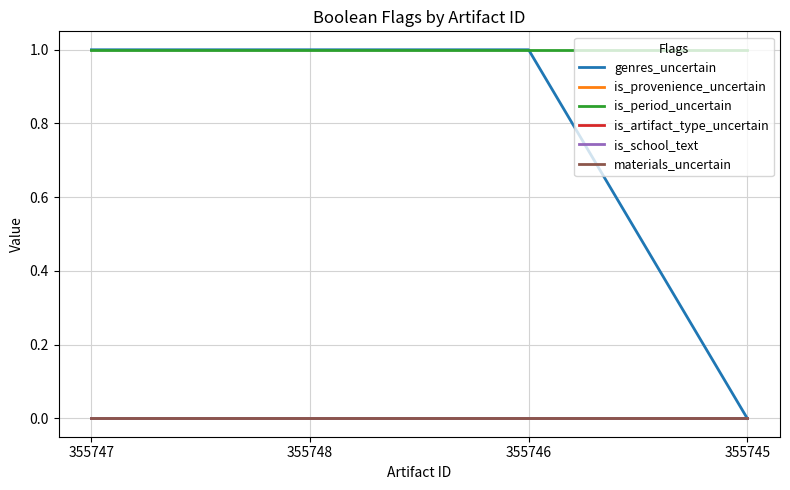

What is the label of the 2nd point from the right?

355746